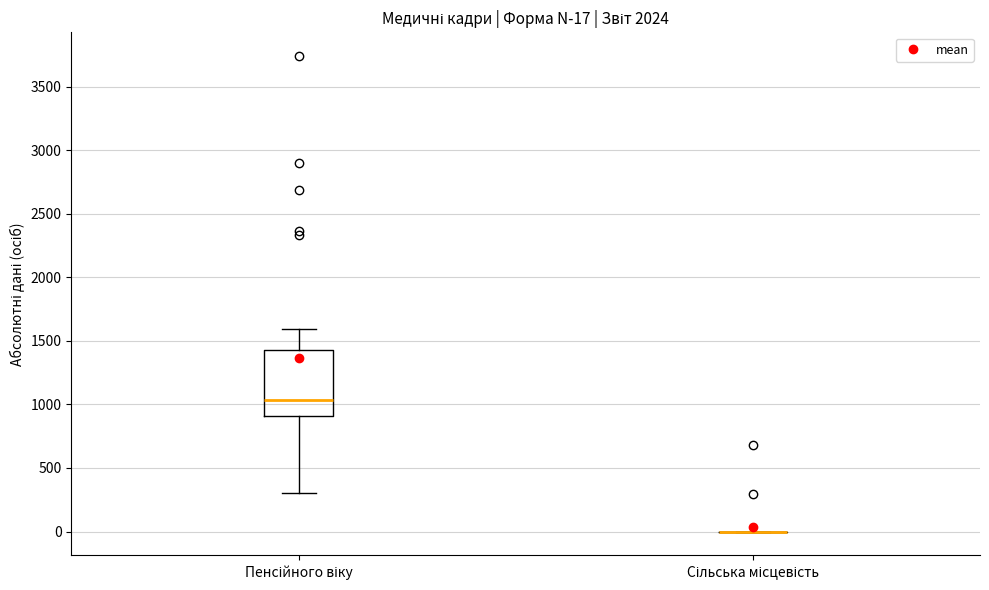

Which box is the tallest, from its lower edge to its upper edge?

Пенсійного віку